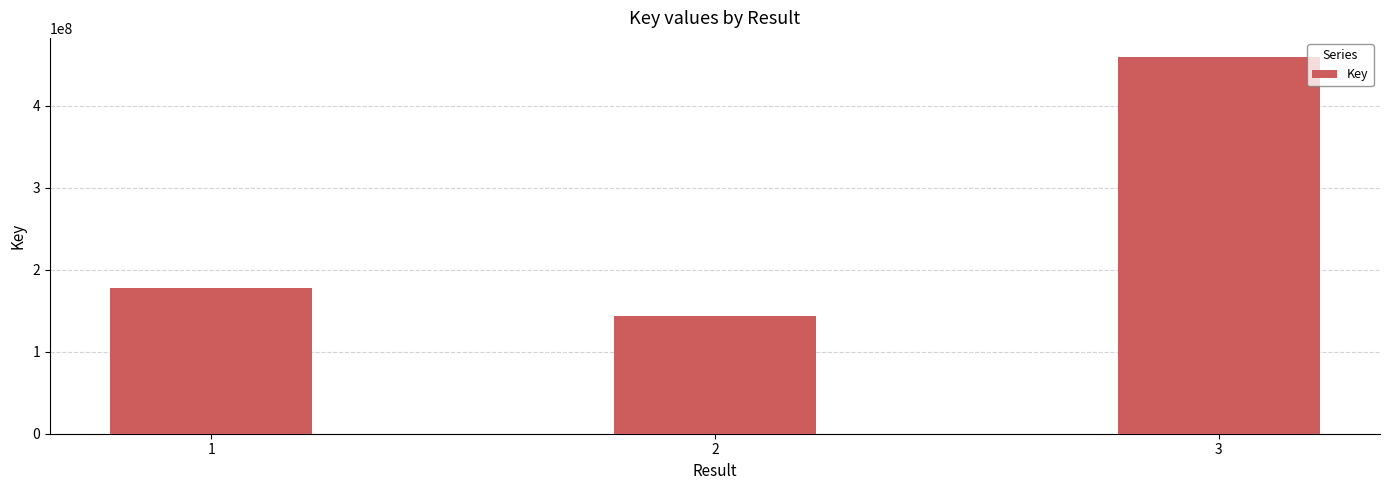

The value at 1 is 177498602. True or false?

True